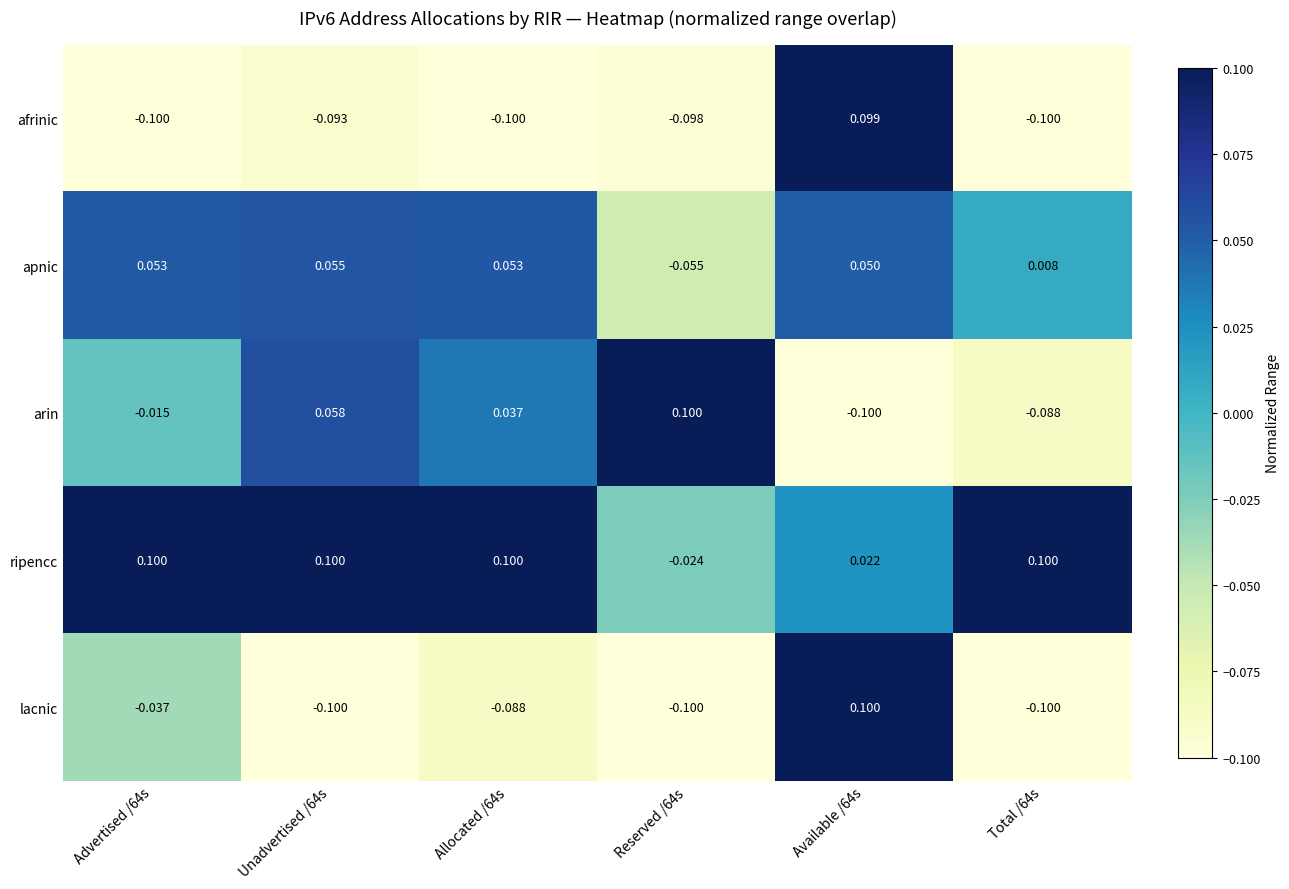

Which series has the largest total across all categories?

ripencc